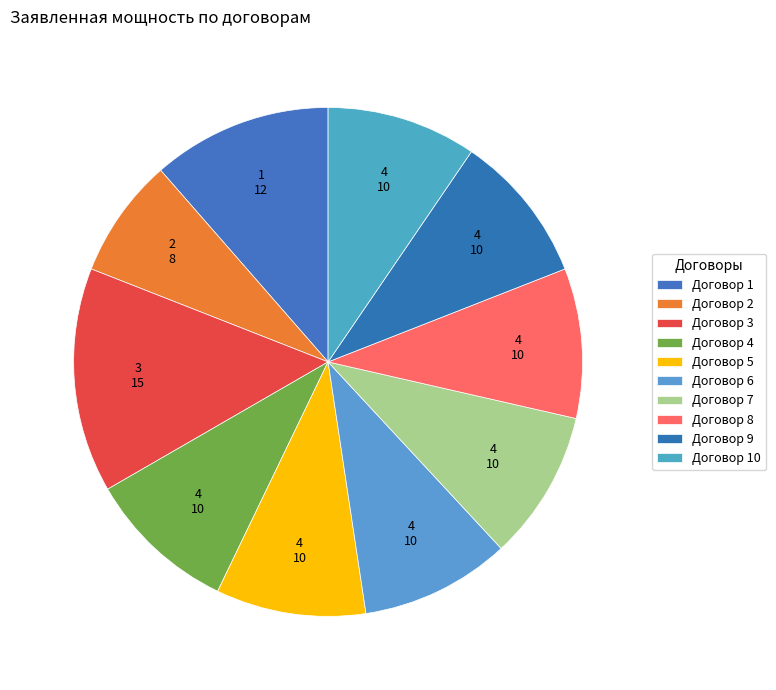

Rank the categories by value from highest to lowest.

3, 1, 4, 5, 6, 7, 8, 9, 10, 2